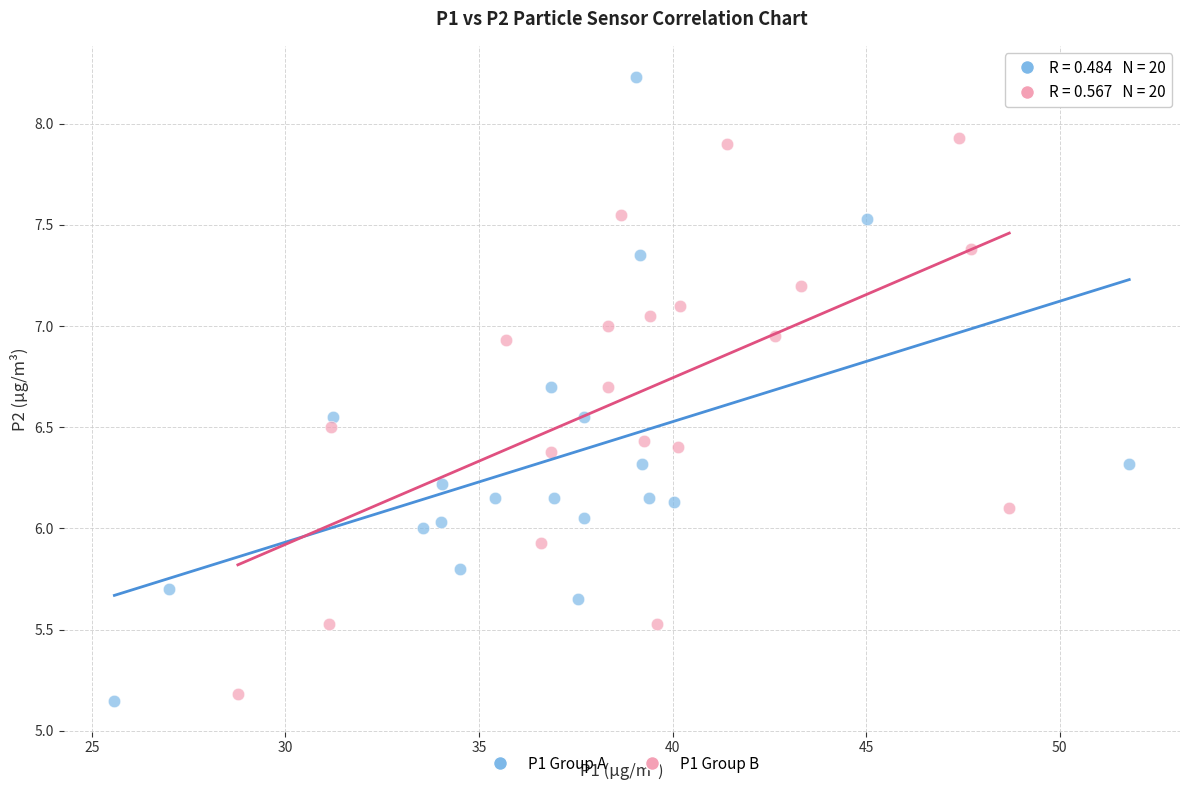

Which series reaches the maximum Y coordinate?

P1 Group A